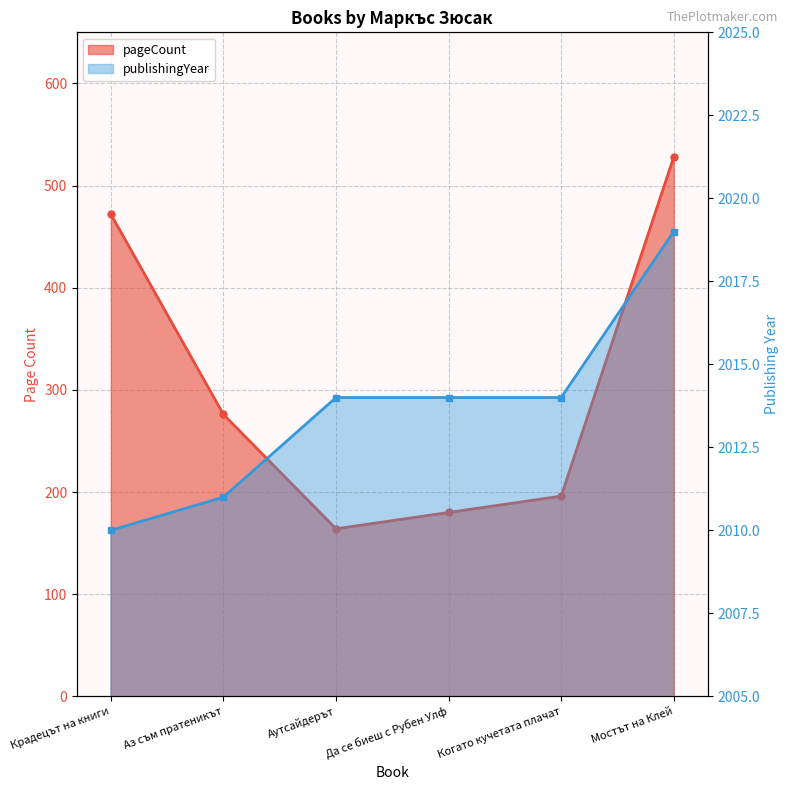

List the labels in order of publishingYear value, smallest first.

Крадецът на книги, Аз съм пратеникът, Аутсайдерът, Да се биеш с Рубен Улф, Когато кучетата плачат, Мостът на Клей